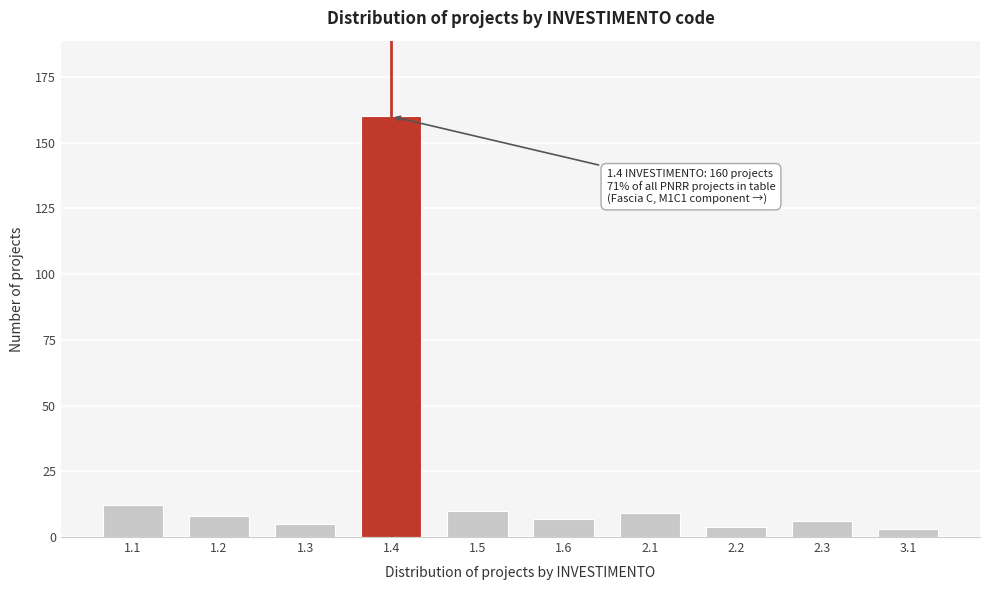

Reading left to right, what are all the values shown in this chart?

1.1=12	1.2=8	1.3=5	1.4=160	1.5=10	1.6=7	2.1=9	2.2=4	2.3=6	3.1=3